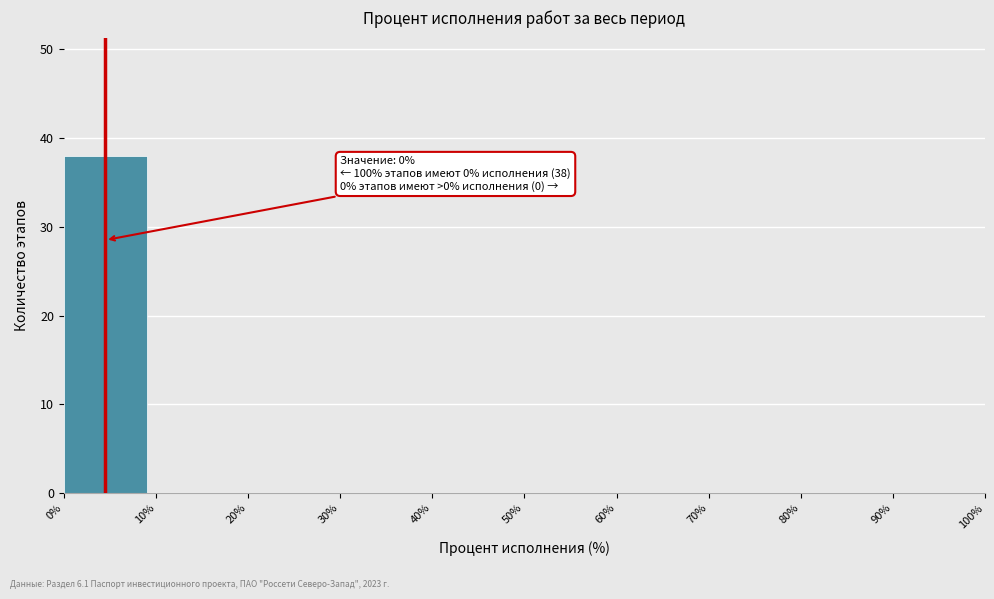

Which range on the x-axis has the tallest bar?

0% to 10%